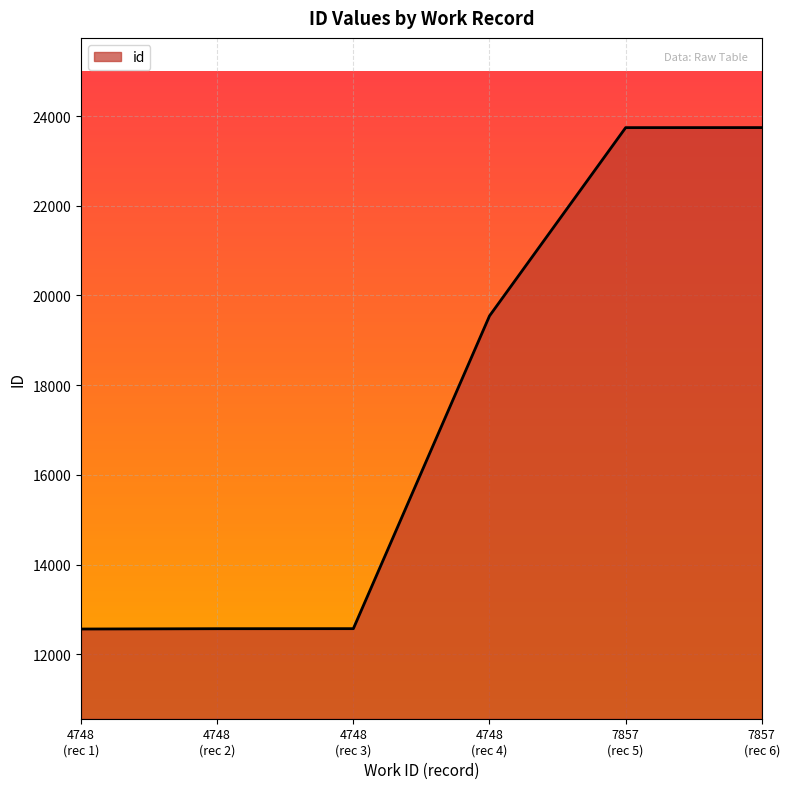

Where is the data nearest to the value 18153?

4748
(rec 4)